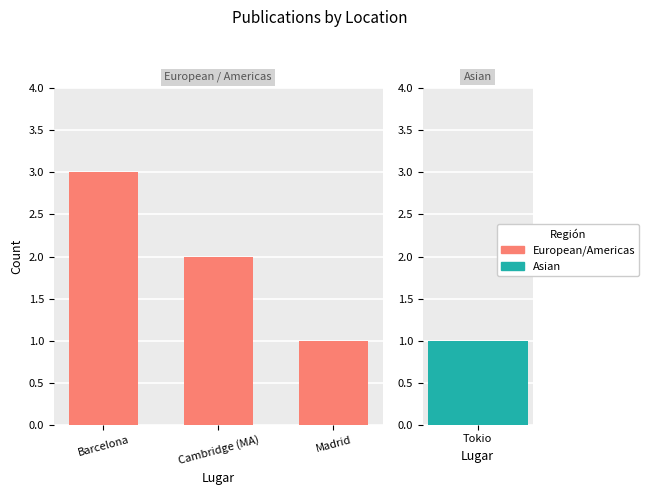

What is the change in value from Barcelona to Madrid?

-2